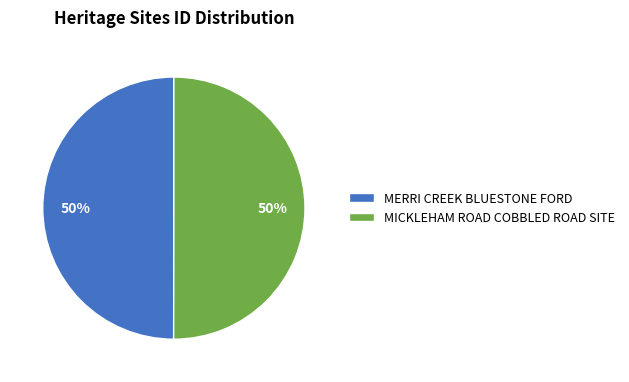

True or false: MICKLEHAM ROAD COBBLED ROAD SITE accounts for 50% of the total.

True